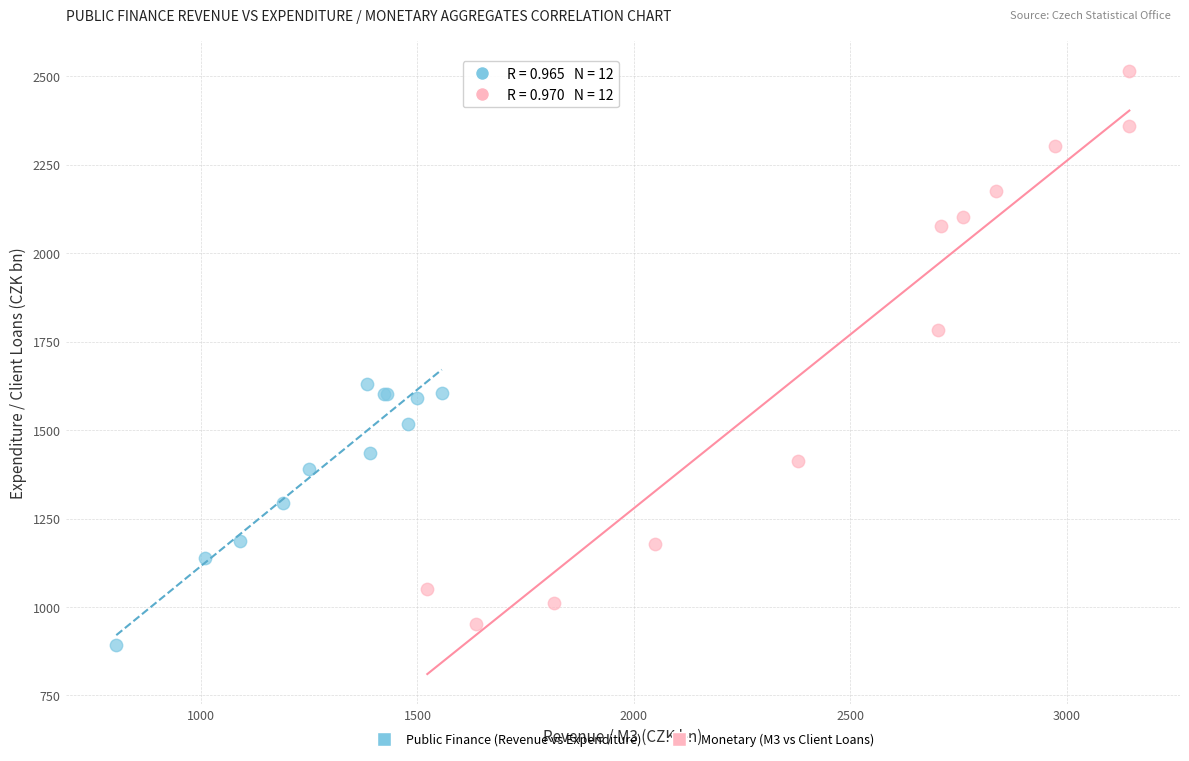

Which series has the widest spread of Y values?

Monetary (M3 vs Client Loans)